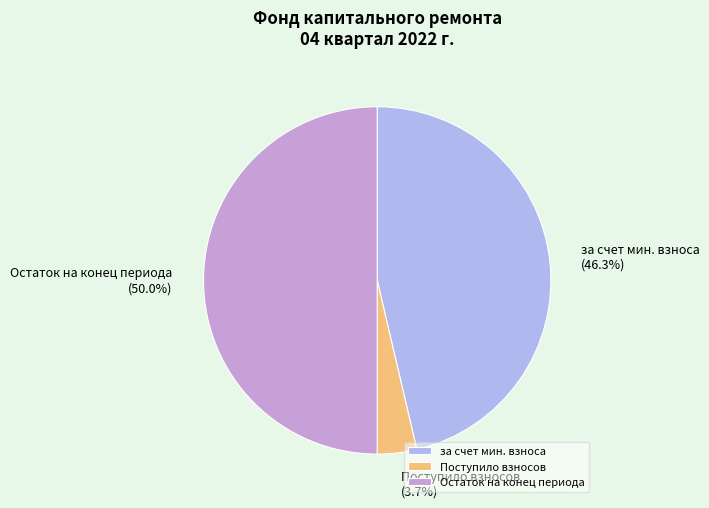

Count the number of slices in the pie.

3